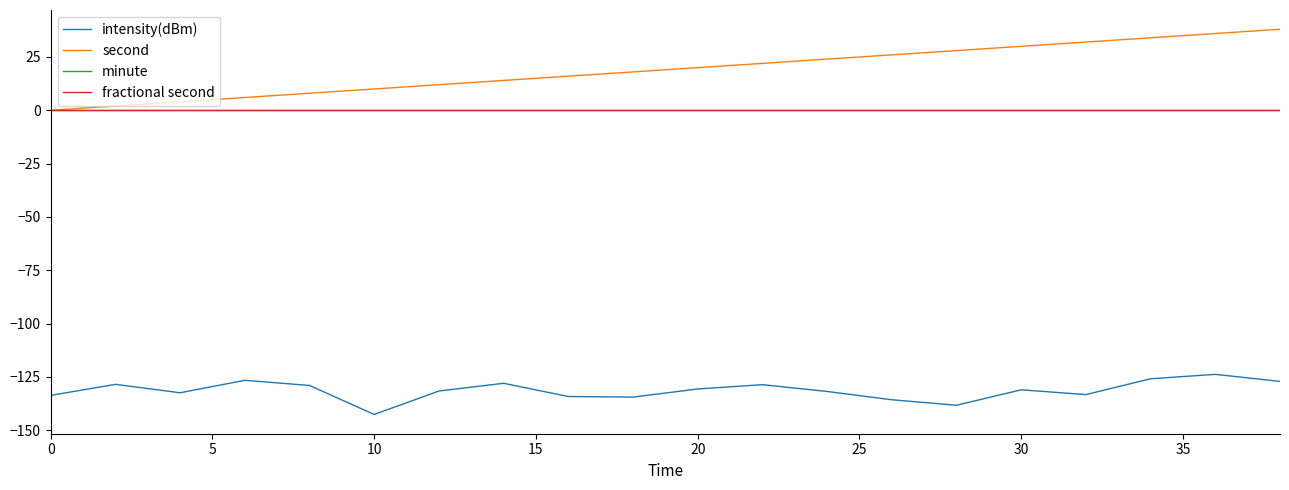

Is this an area chart (filled region under the line)?

No